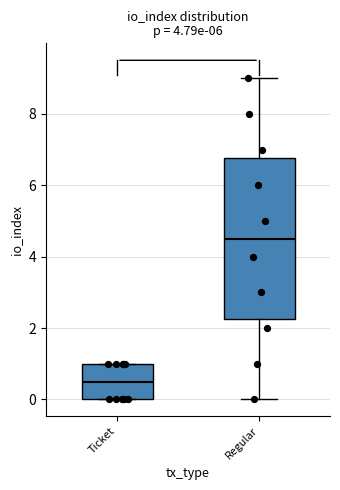

Reading left to right, transcribe this box plot: for each box, give where its median line is, the range the box spans, and where its two whiskers end, as read against the y-axis. The values are not printed on the chart, so give them approximately, as read against the axis.

Ticket: median 0.6, box 0.0 to 1.0, whiskers 0.0 to 1.0
Regular: median 4.6, box 2.2 to 6.8, whiskers 0.0 to 9.0